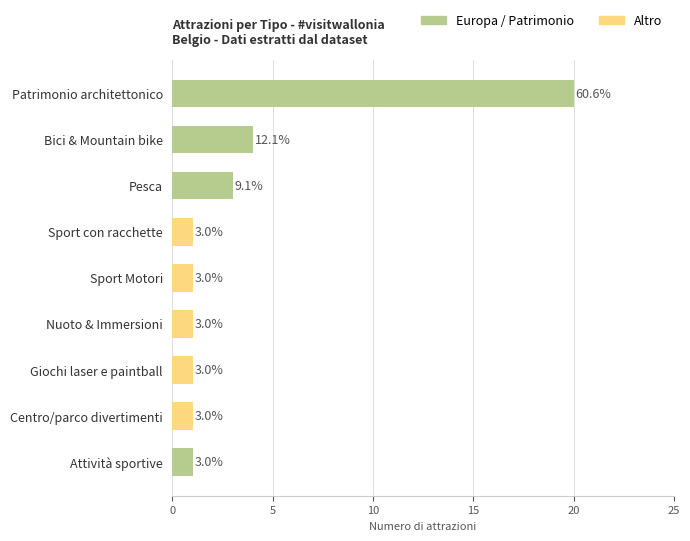

What is the label of the 7th bar from the top?

Giochi laser e paintball